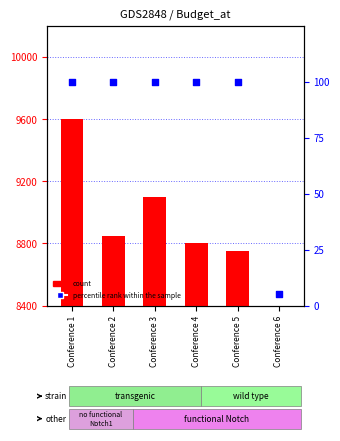

Which series has the largest Y range (max minus min)?

count